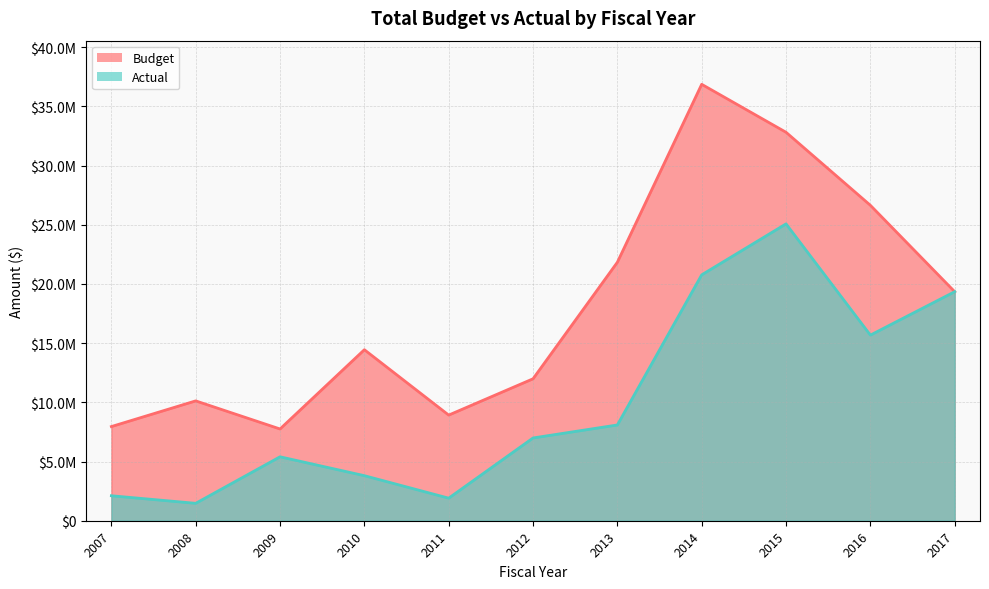

What is the sum of all Actual values?

110646424.1